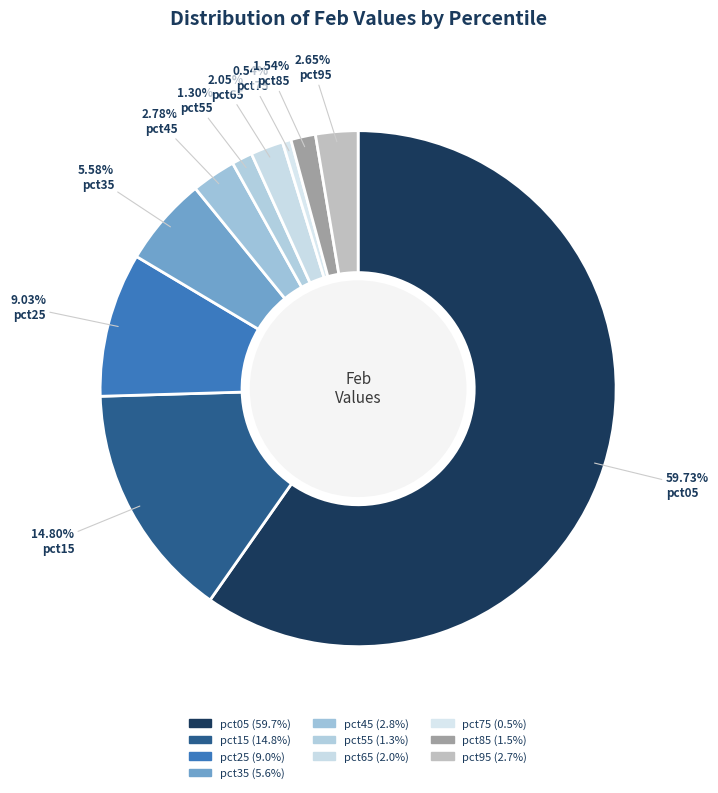

Count the number of slices in the pie.

10